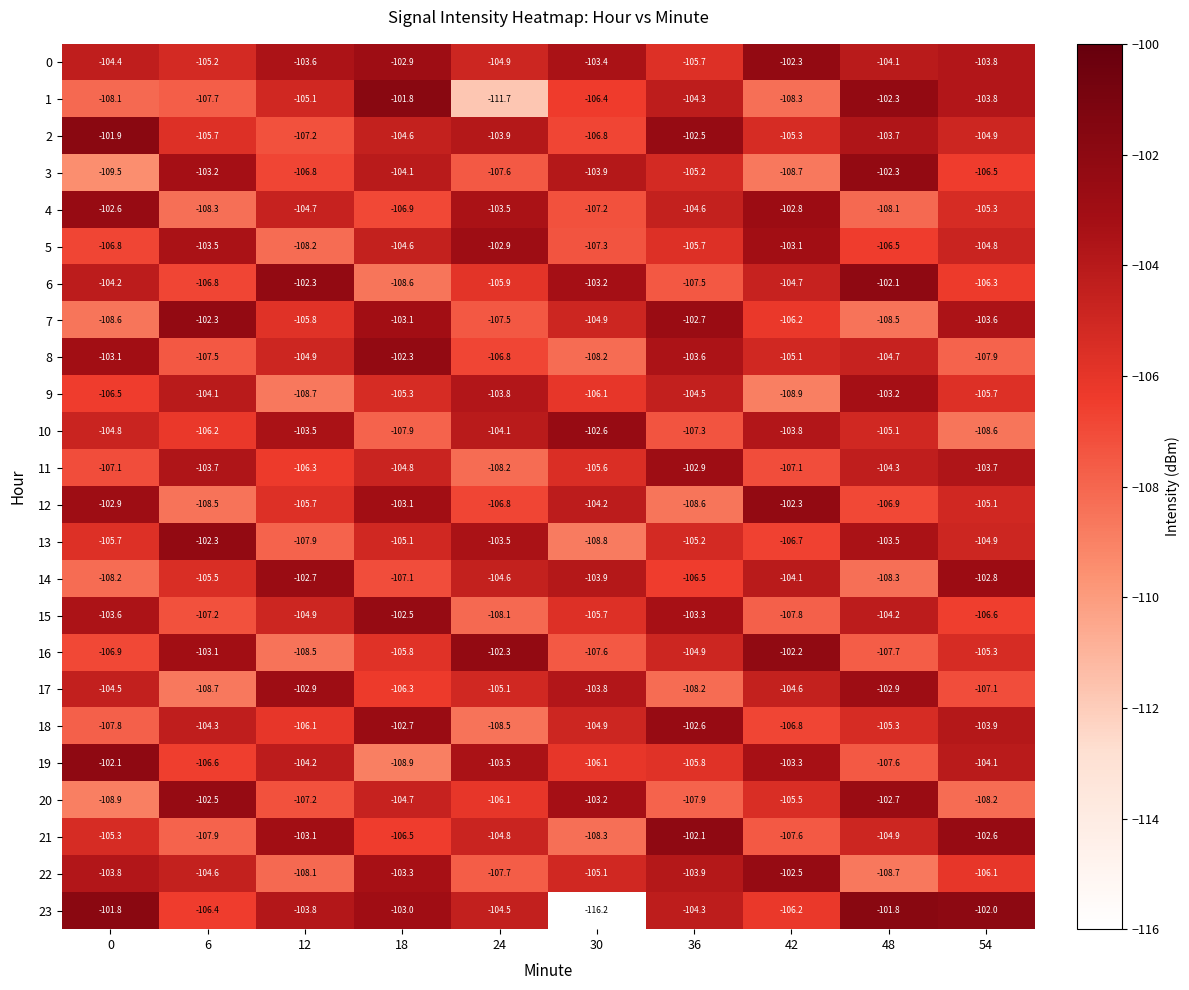

Rank the categories by 7 value from highest to lowest.

6, 36, 18, 54, 30, 12, 42, 24, 48, 0